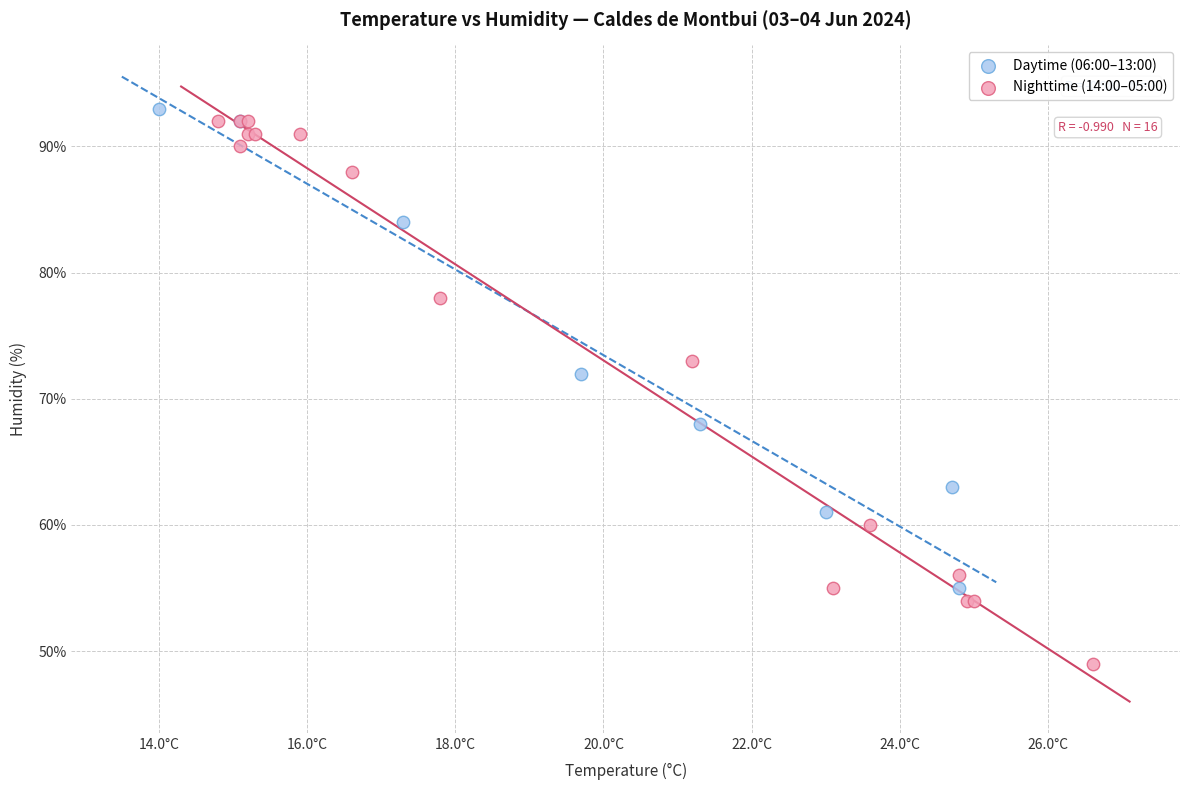

Which series has the widest spread of Y values?

Nighttime (14:00–05:00)